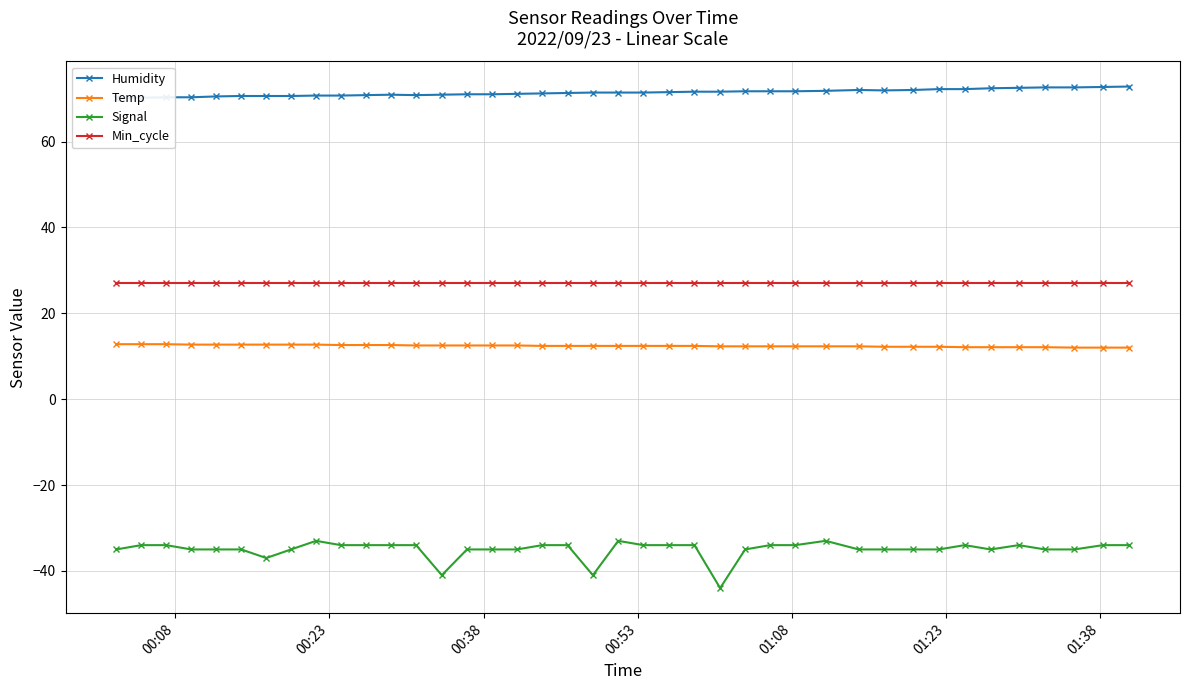

What is the value of the Signal point at the 9th from the left?

-33.0